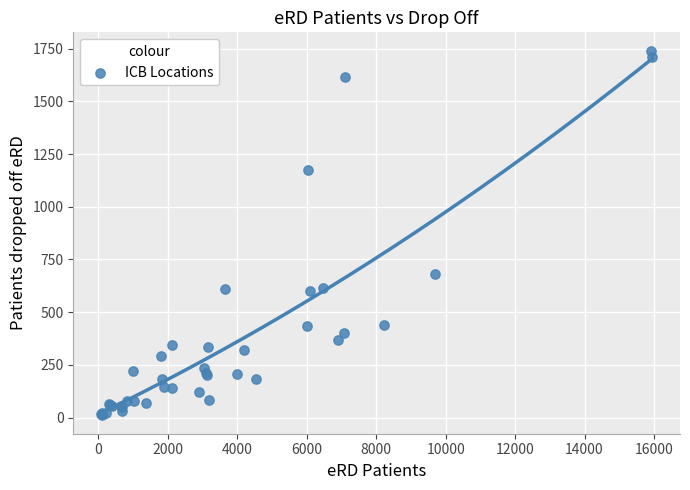

What Y value in the scatter plot is closest to 875?

682